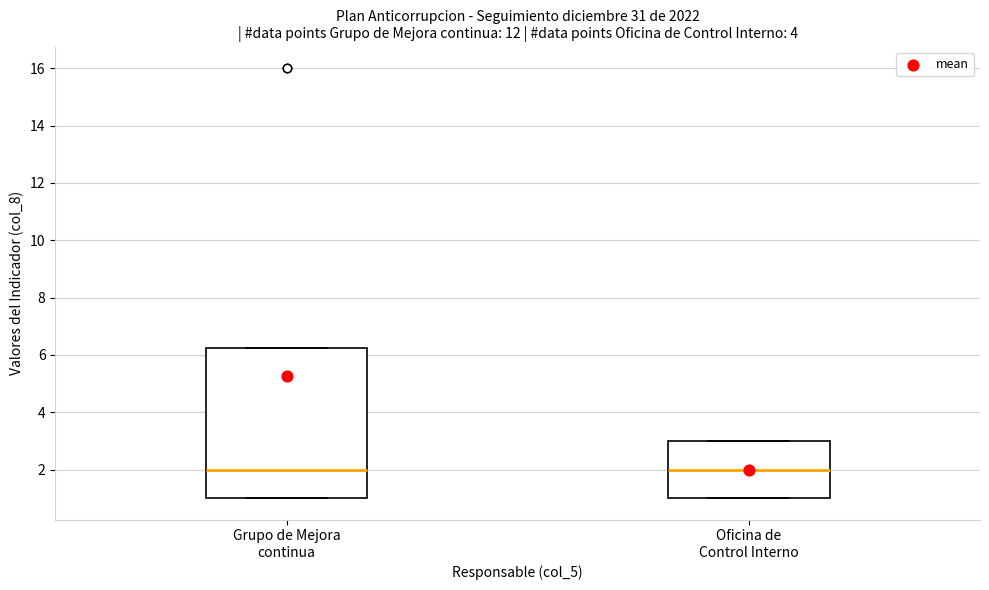

Comparing the boxes themselves (not the whiskers), which one is the tallest?

Grupo de Mejora continua